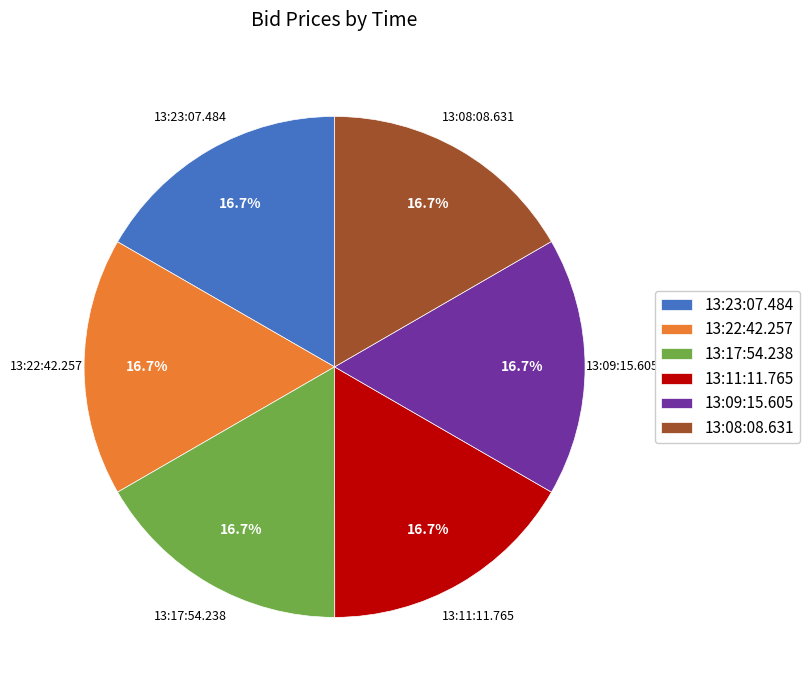

Combined, what portion of the pie is 13:08:08.631 and 13:09:15.605?

33.3%